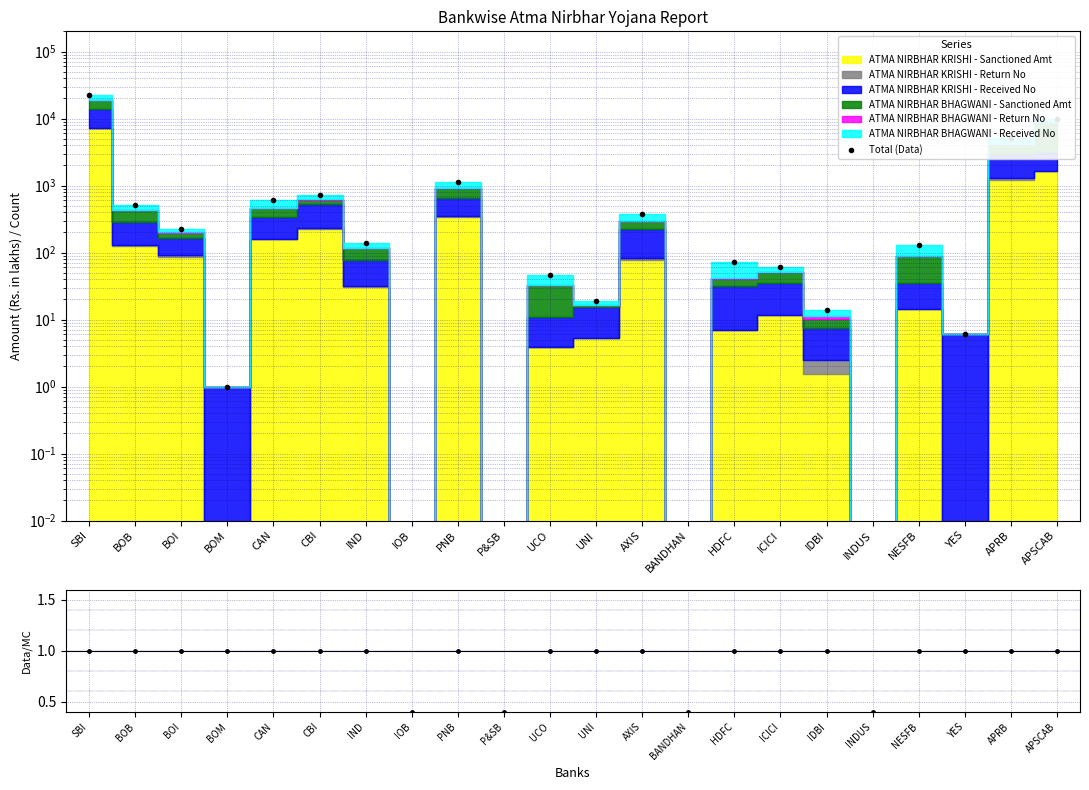

What is the label of the 9th point from the left?

PNB